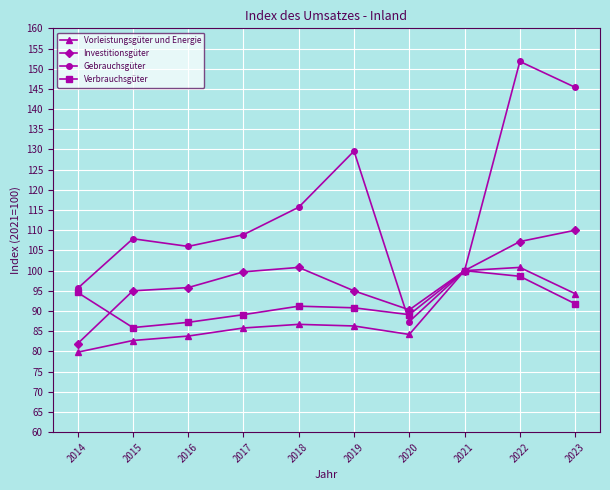

Count the number of categories in the chart.

10